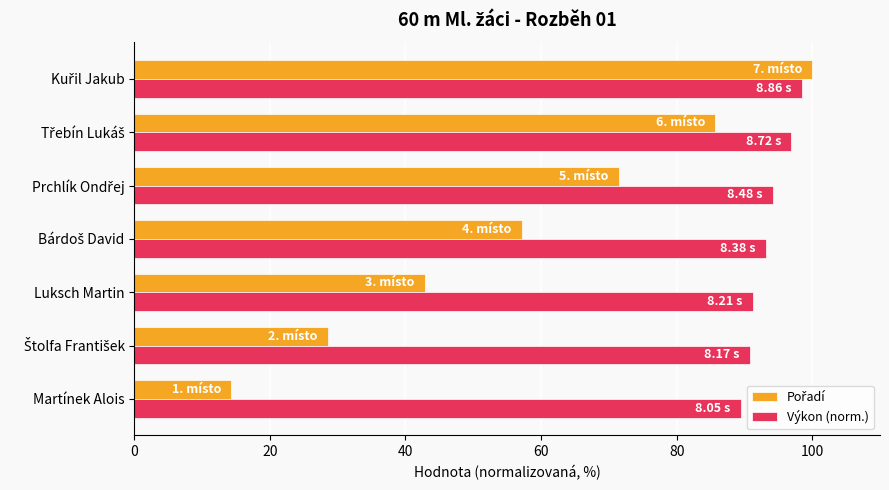

How many values in the Výkon (norm.) series are below 93?

3